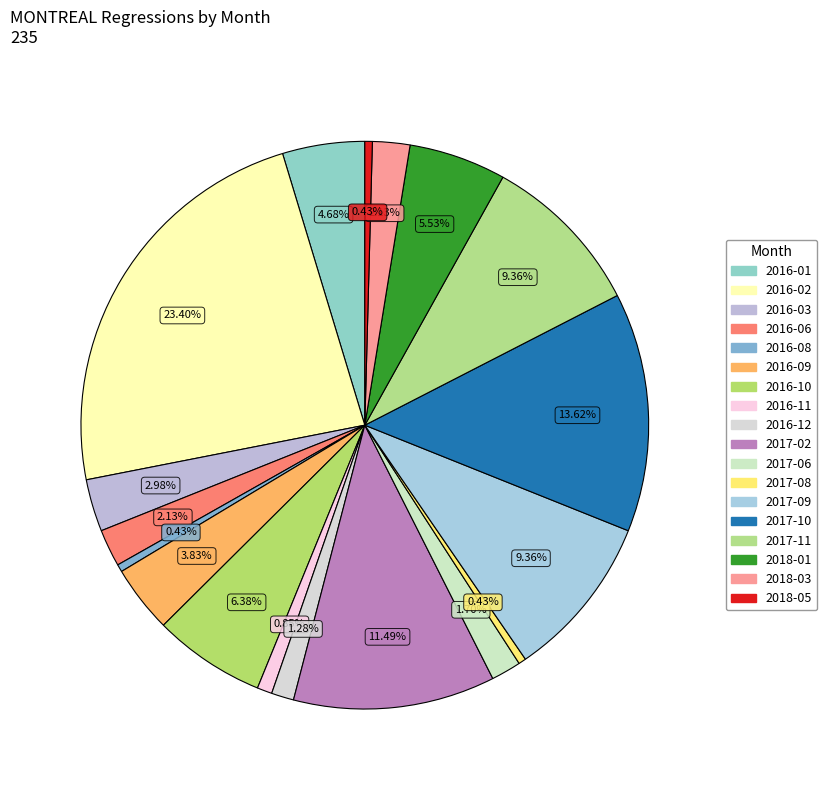

How many slices are in this pie chart?

18